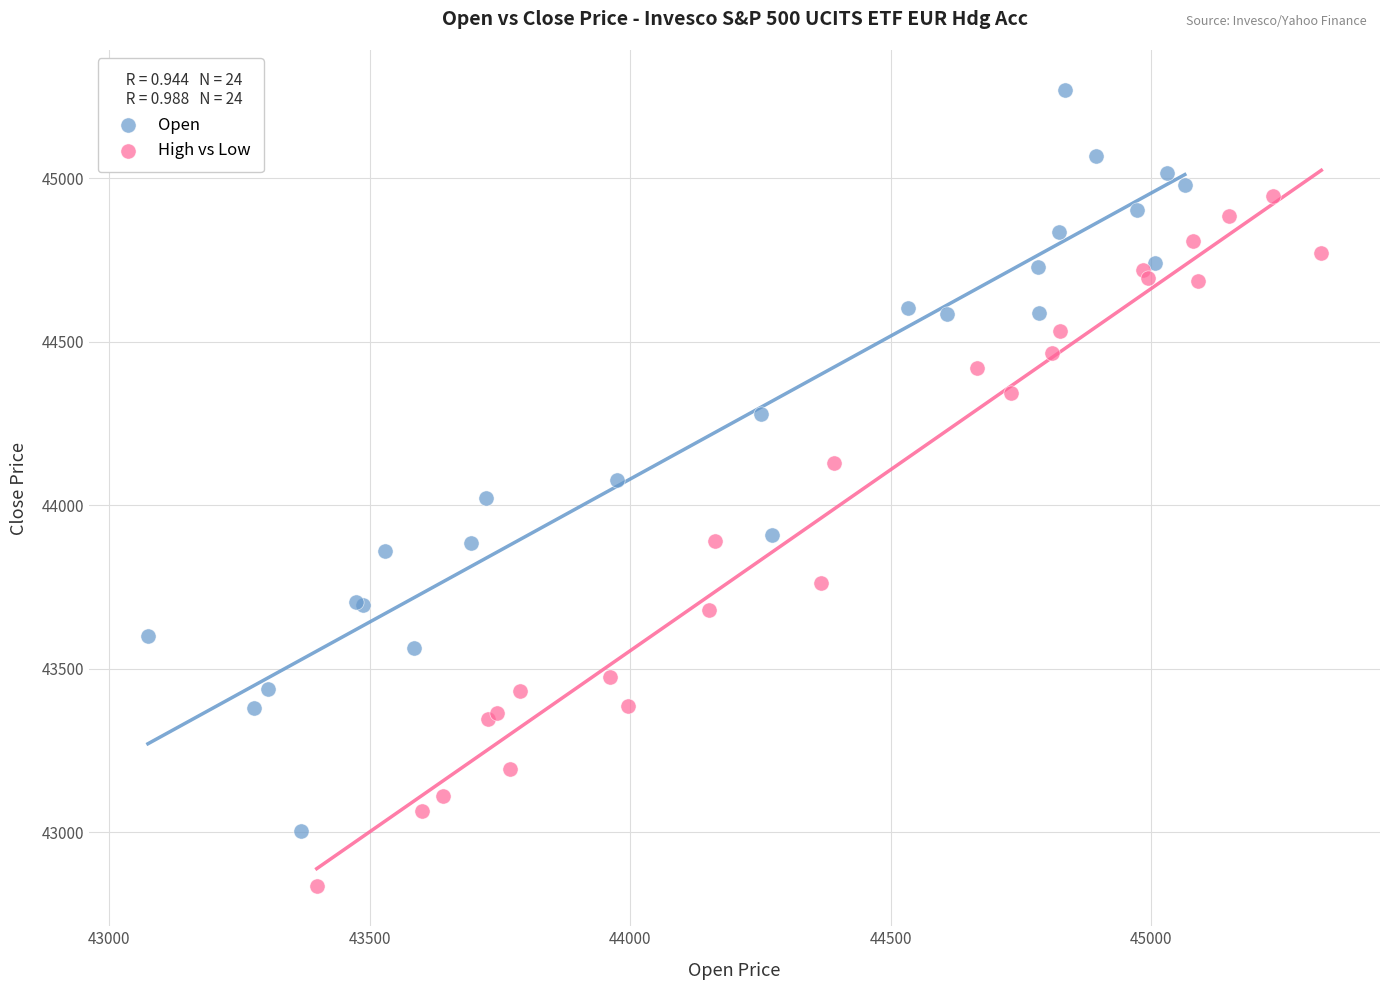

Which series contains the highest Y value?

Open